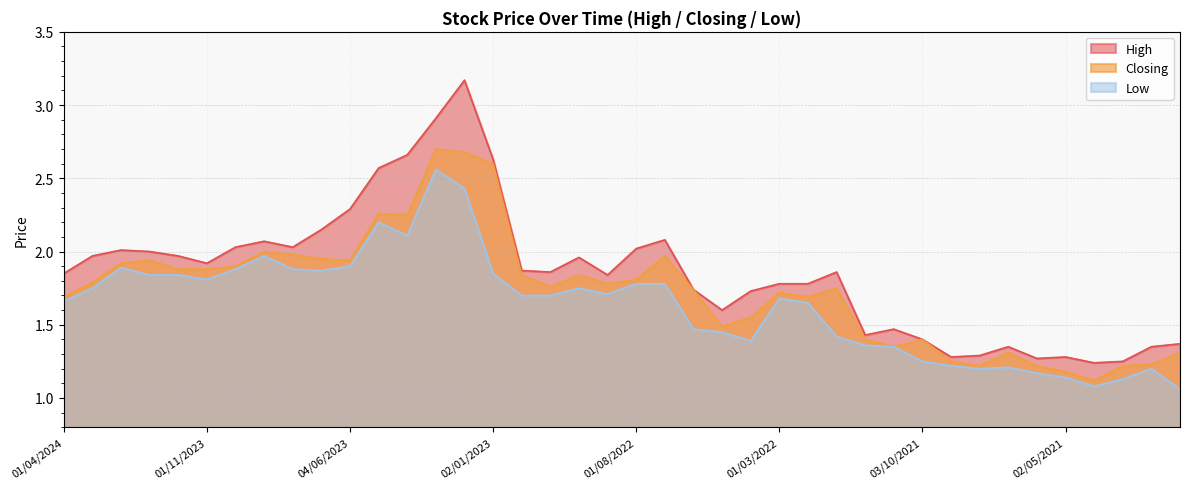

What is the maximum value for Low?

2.6